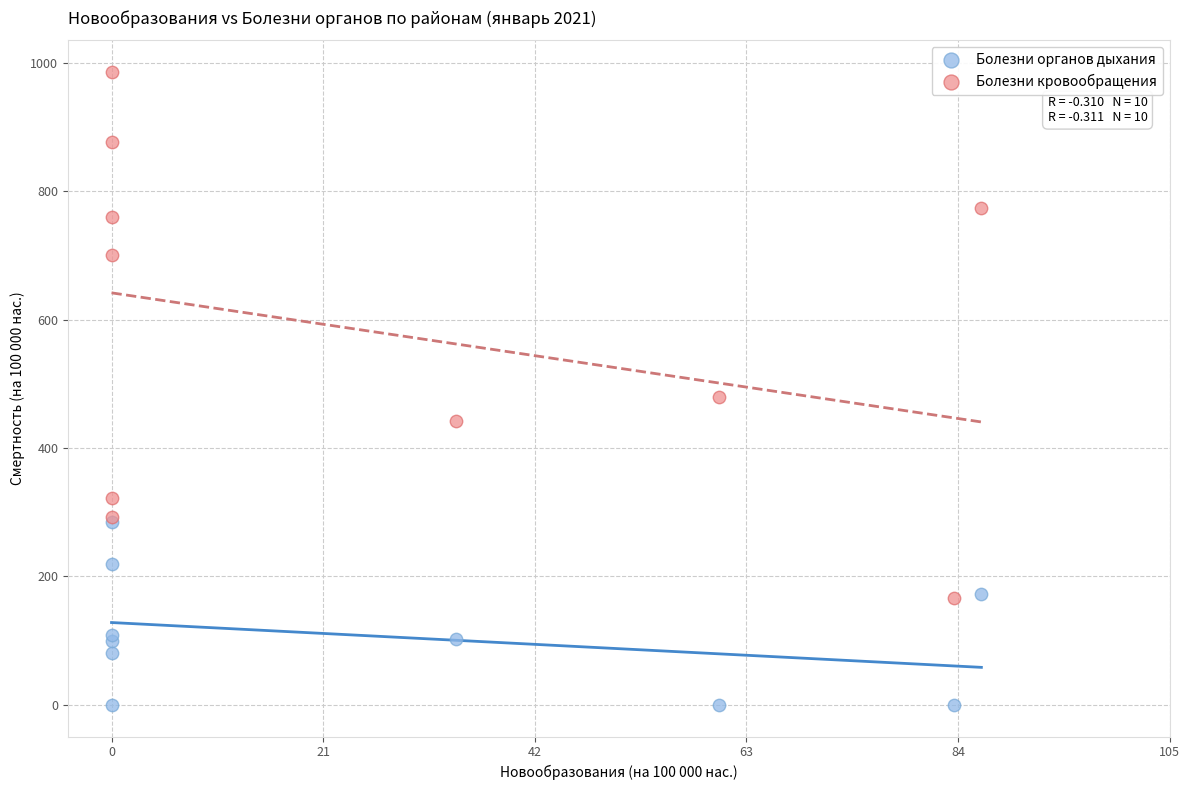

Which series has the widest spread of Y values?

Болезни кровообращения